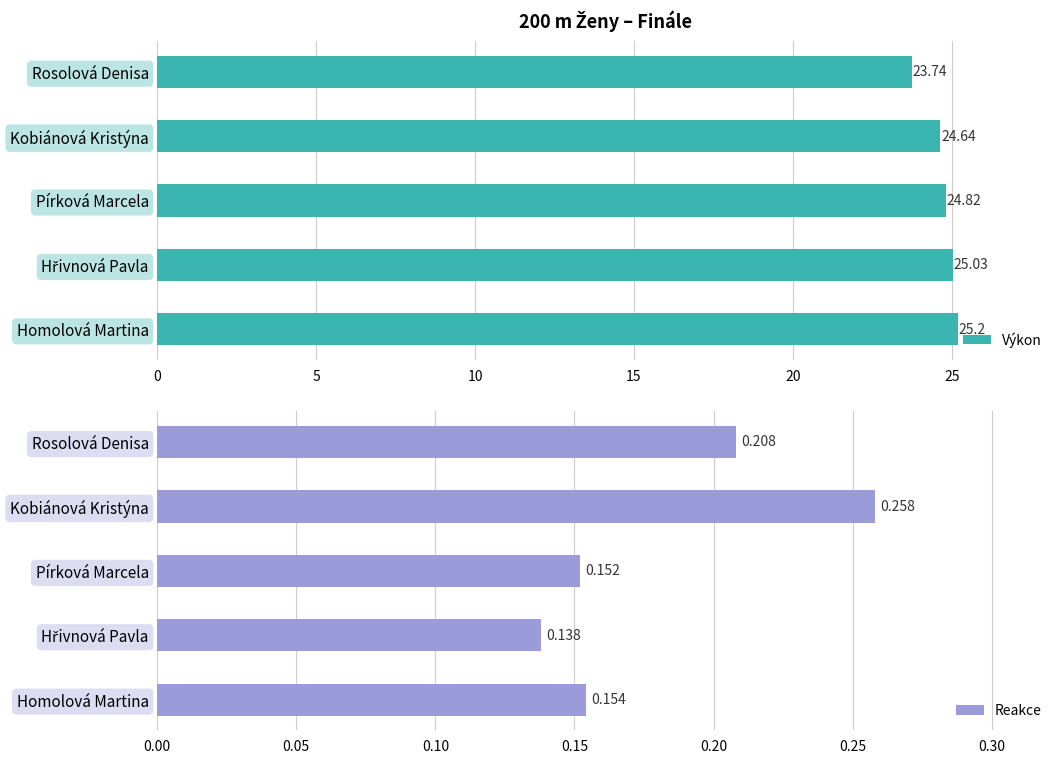

Reading right to left, extract all data points from this chart.

Výkon: 20=25.2	15=25.0	10=24.8	5=24.6	0=23.7
Reakce: 20=0.2	15=0.1	10=0.2	5=0.3	0=0.2